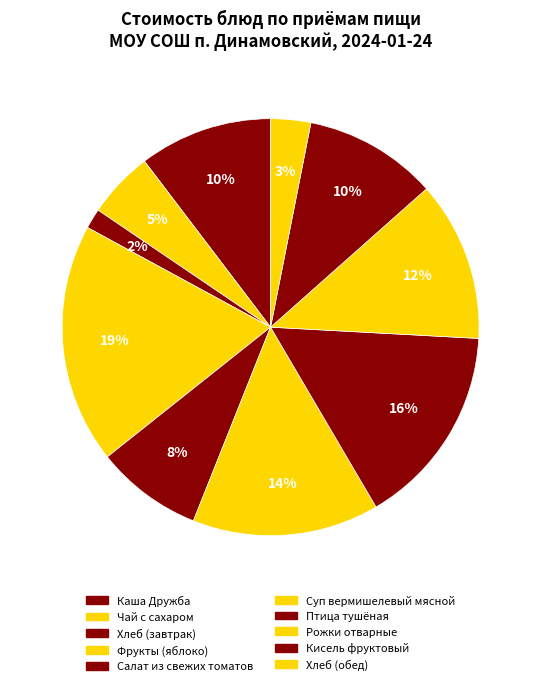

How many slices are in this pie chart?

10